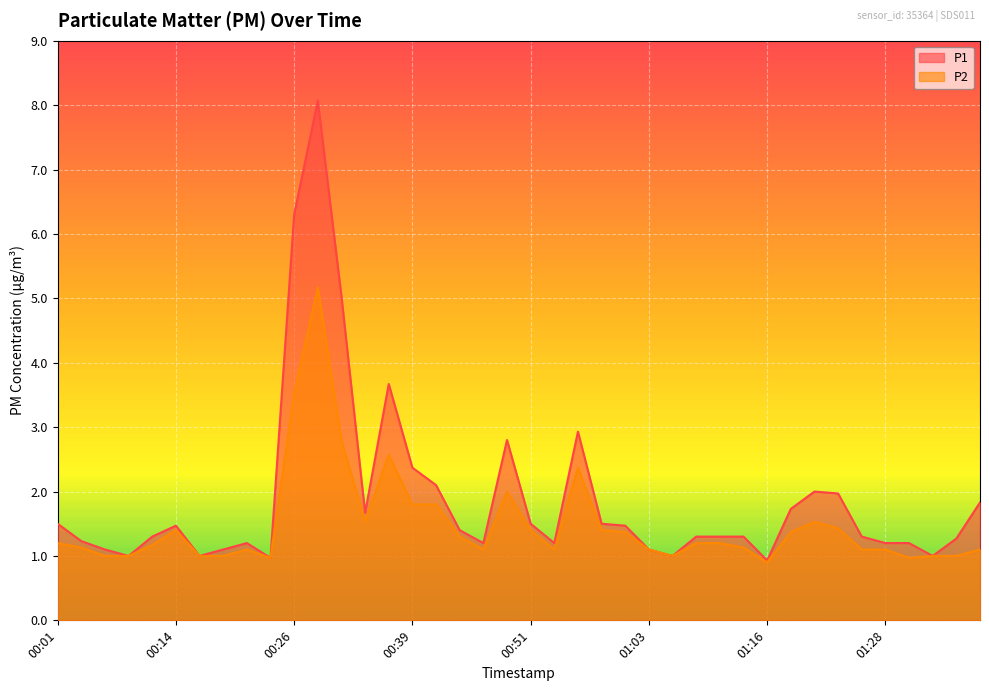

What position from the right is 00:31?

28